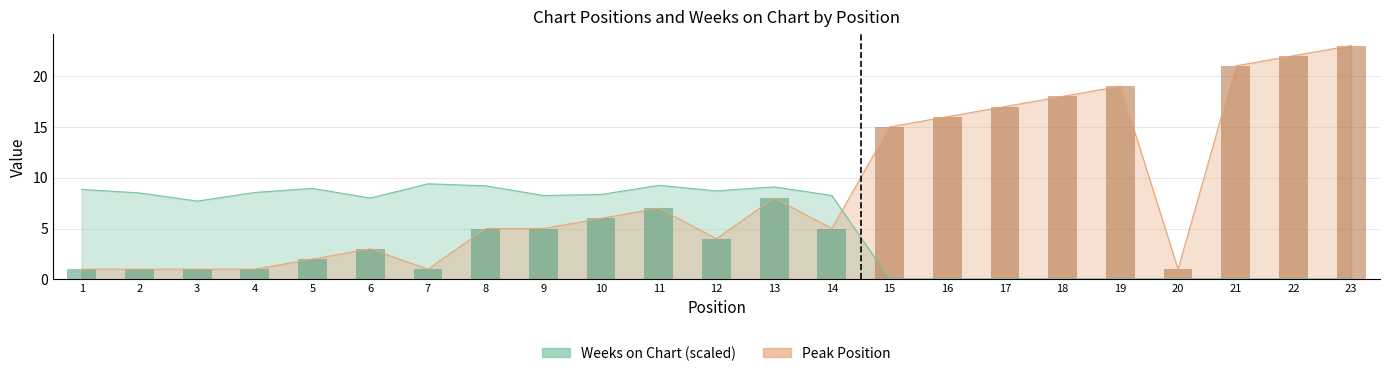

What is the minimum value shown in the chart?

0.1